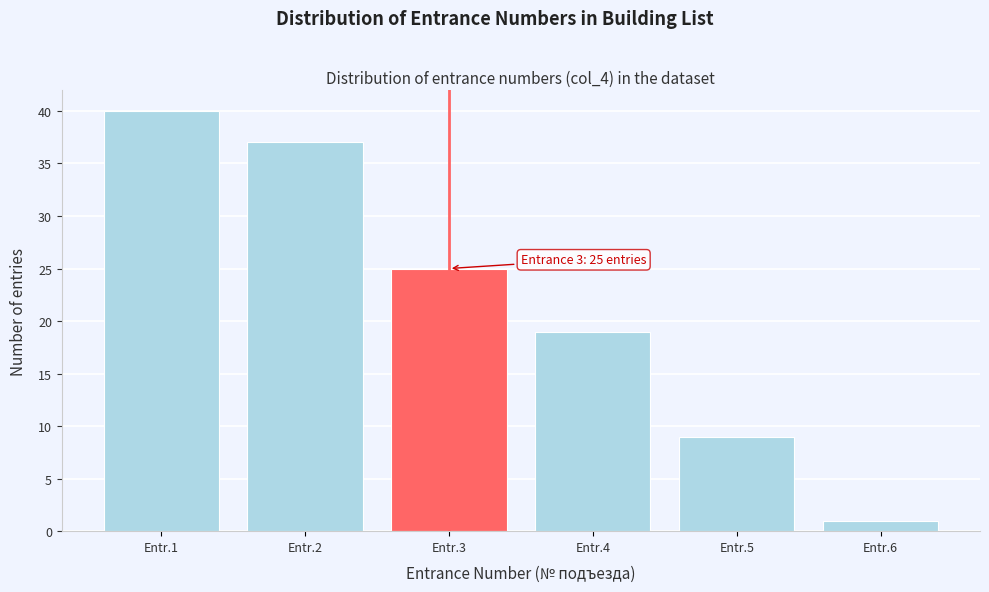

Reading left to right, list all the values displayed in this chart.

Entr.1=40	Entr.2=37	Entr.3=25	Entr.4=19	Entr.5=9	Entr.6=1